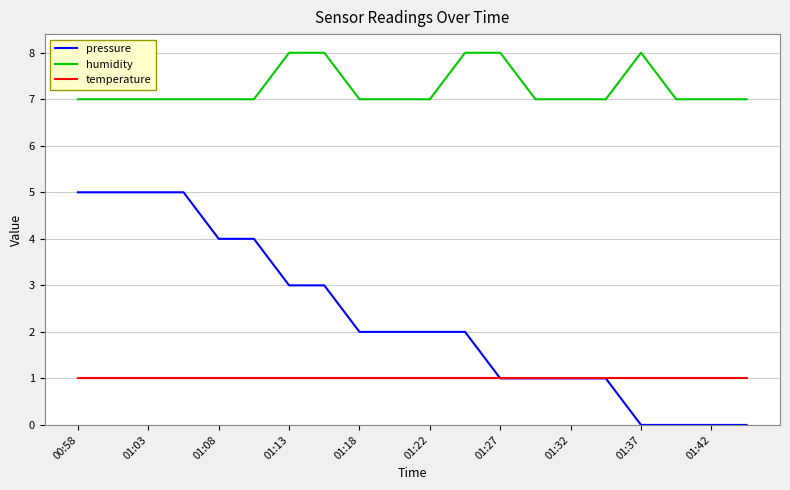

True or false: humidity and pressure intersect in this chart.

False